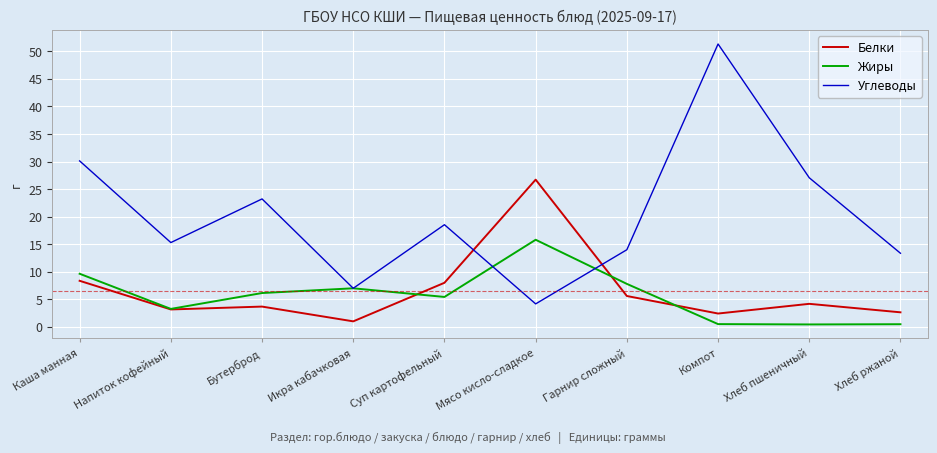

What is the smallest value displayed?

0.4